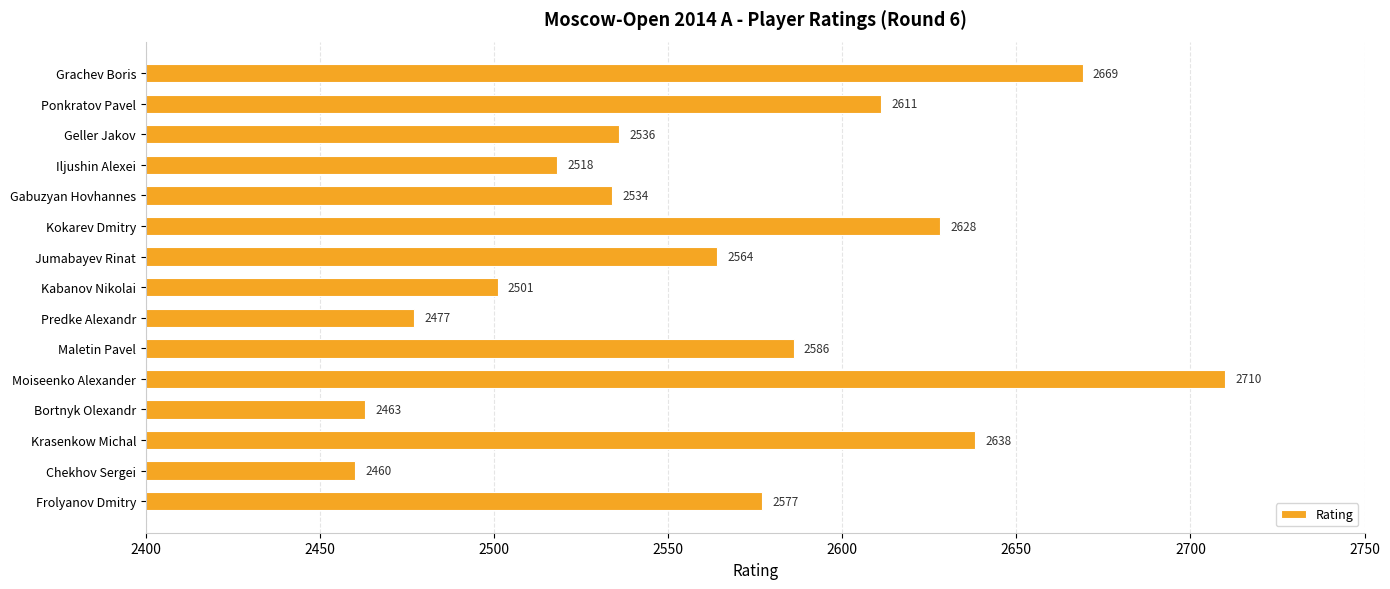

Count the number of categories in the chart.

15